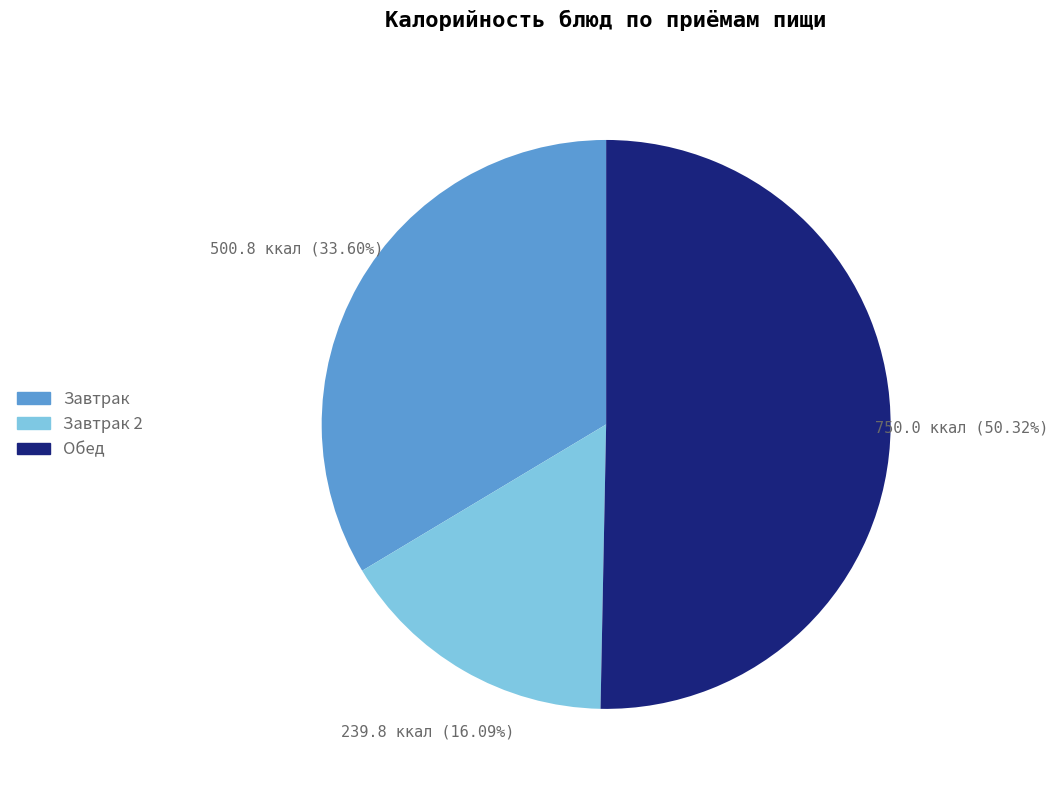

How many segments does this pie chart have?

3